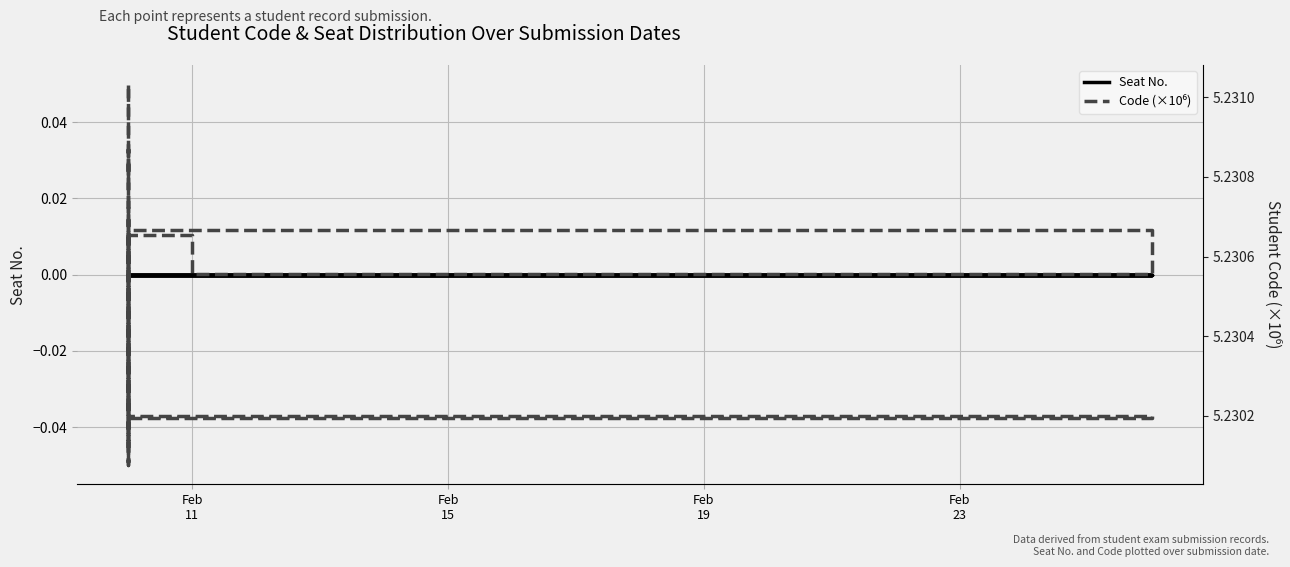

Rank the series by their average value, from lowest to highest.

Seat No., Code (×10⁶)